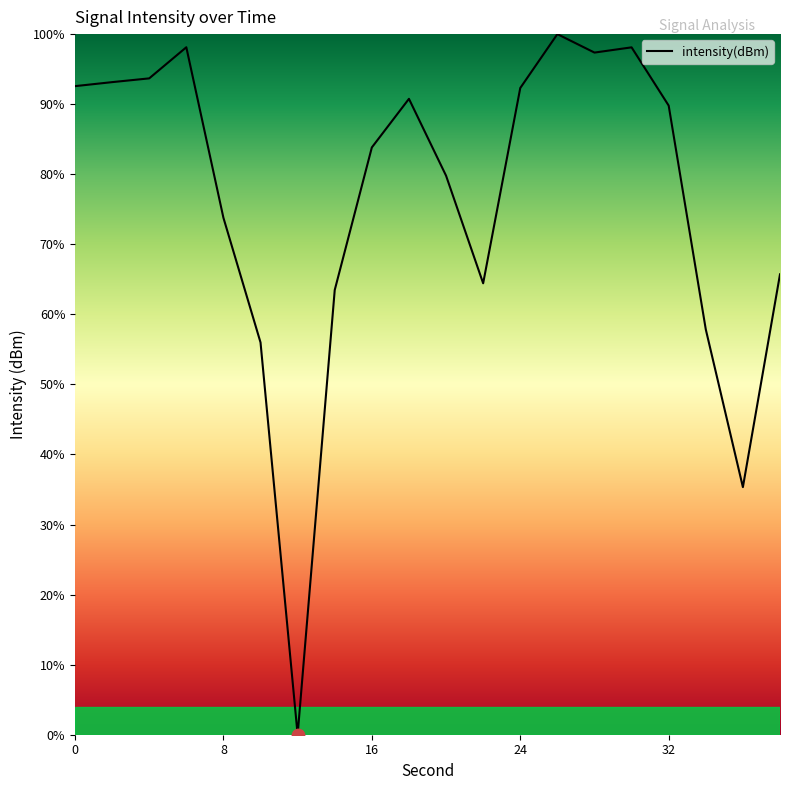

What is the difference between the maximum and minimum values?

100.0